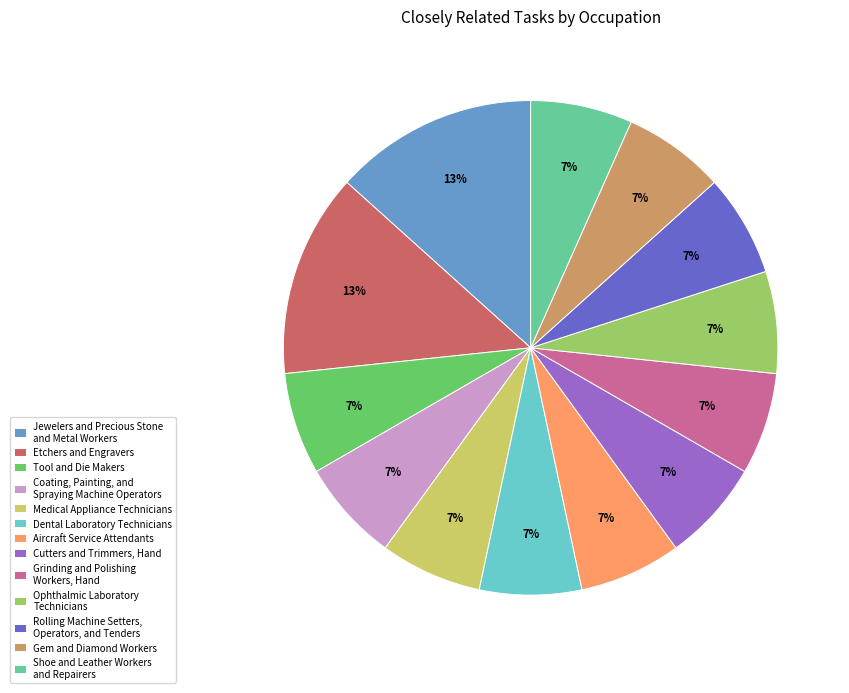

Do Etchers and Engravers and Coating, Painting, and Spraying Machine Operators together represent more than half of the pie?

No